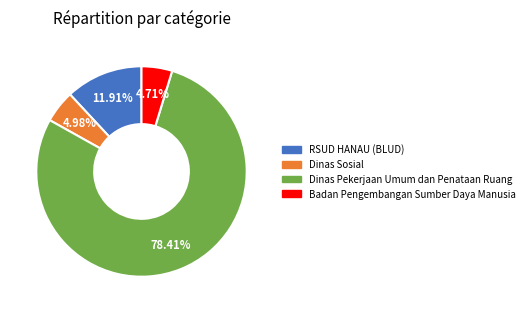

Does any single category account for the majority?

Yes